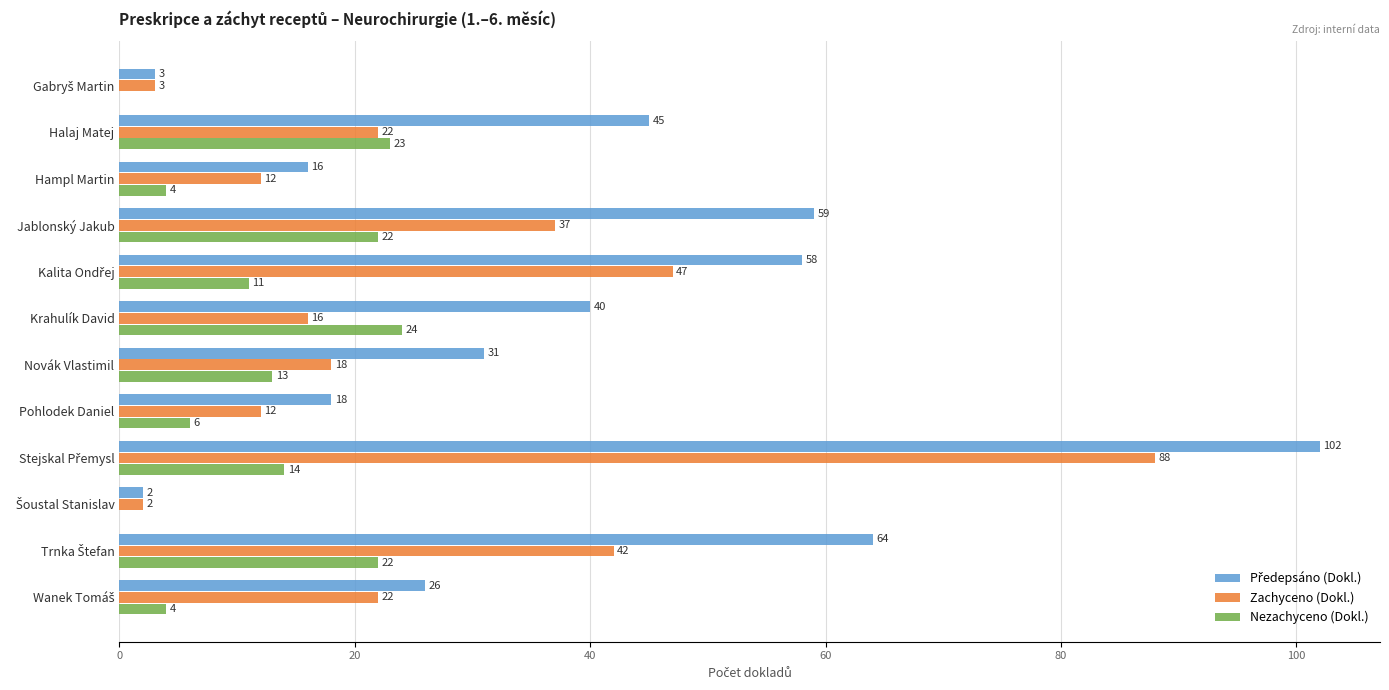

Count the number of categories in the chart.

12